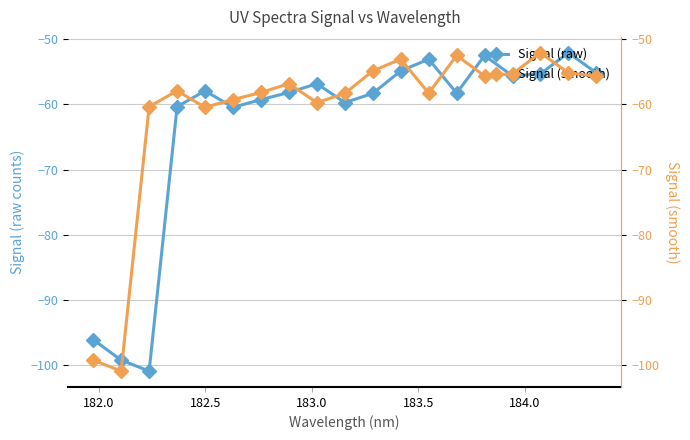

What is the value of the Signal (raw) point at the 2nd from the left?

-99.2